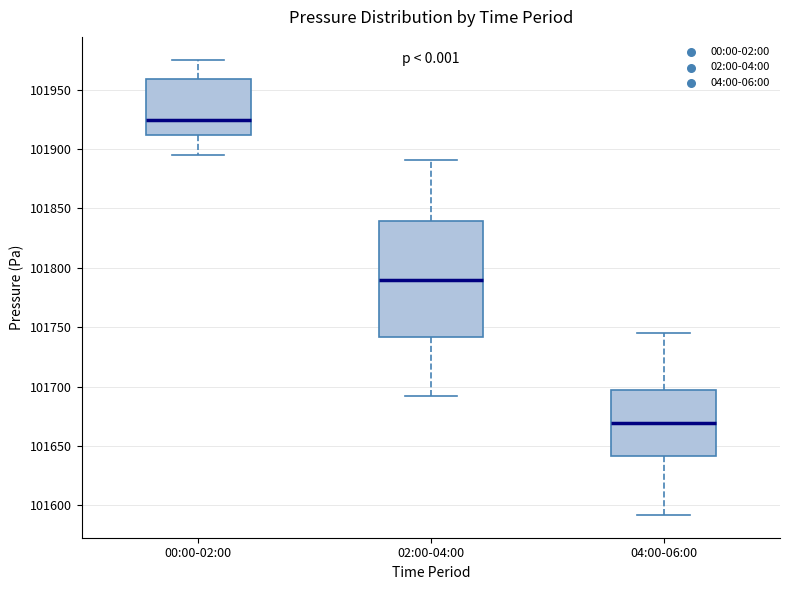

Reading left to right, transcribe this box plot: for each box, give where its median line is, the range the box spans, and where its two whiskers end, as read against the y-axis. The values are not printed on the chart, so give them approximately, as read against the axis.

00:00-02:00: median 101925, box 101910 to 101960, whiskers 101895 to 101975
02:00-04:00: median 101790, box 101740 to 101840, whiskers 101690 to 101890
04:00-06:00: median 101670, box 101640 to 101695, whiskers 101590 to 101745